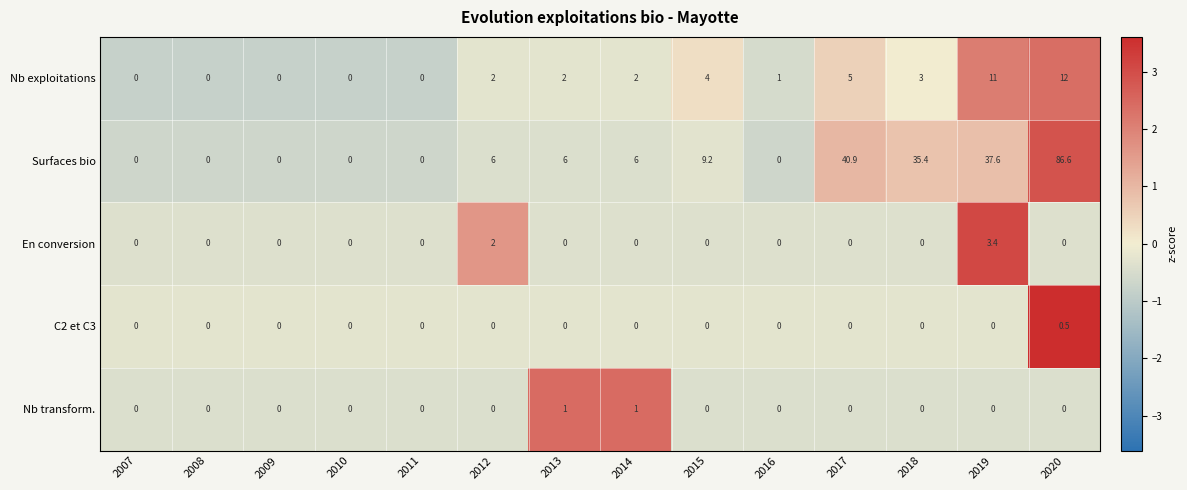

Between 2013 and 2020, which series saw the biggest shift?

Surfaces bio